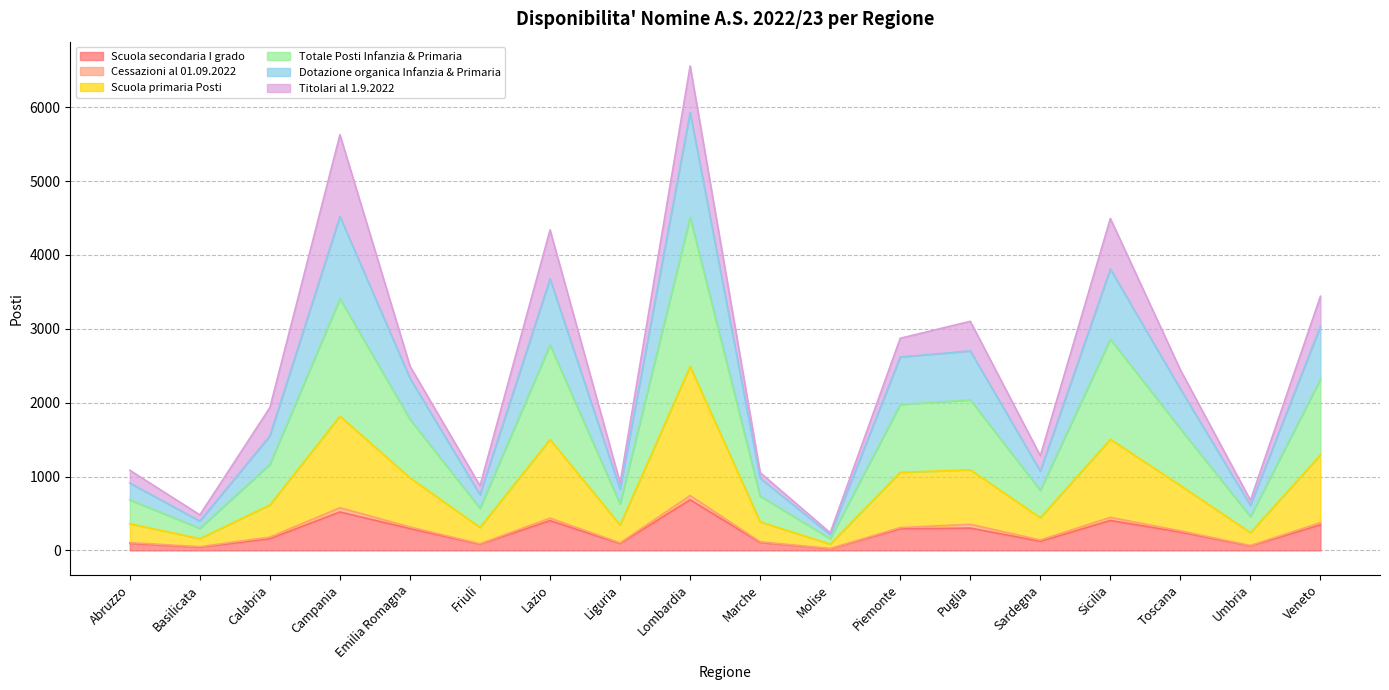

At which category is the sum across all series the highest?

Lombardia